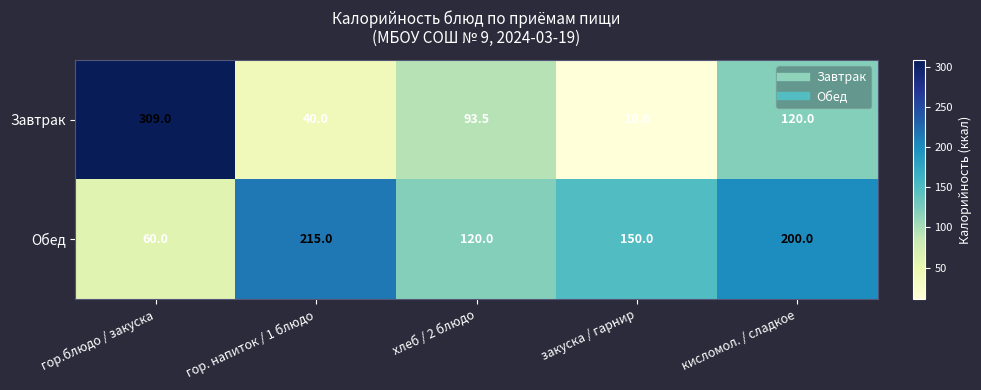

What is the difference between the highest and lowest values at кисломол. / сладкое?

80.0